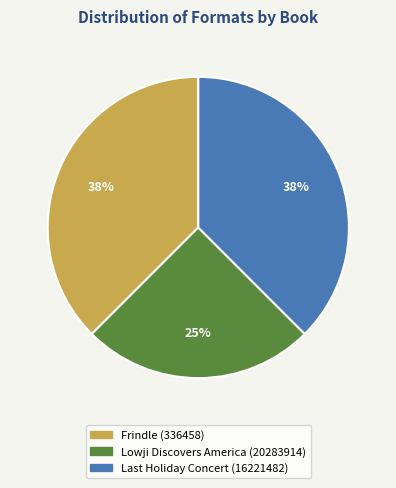

True or false: Lowji Discovers America (20283914) accounts for 25% of the total.

True